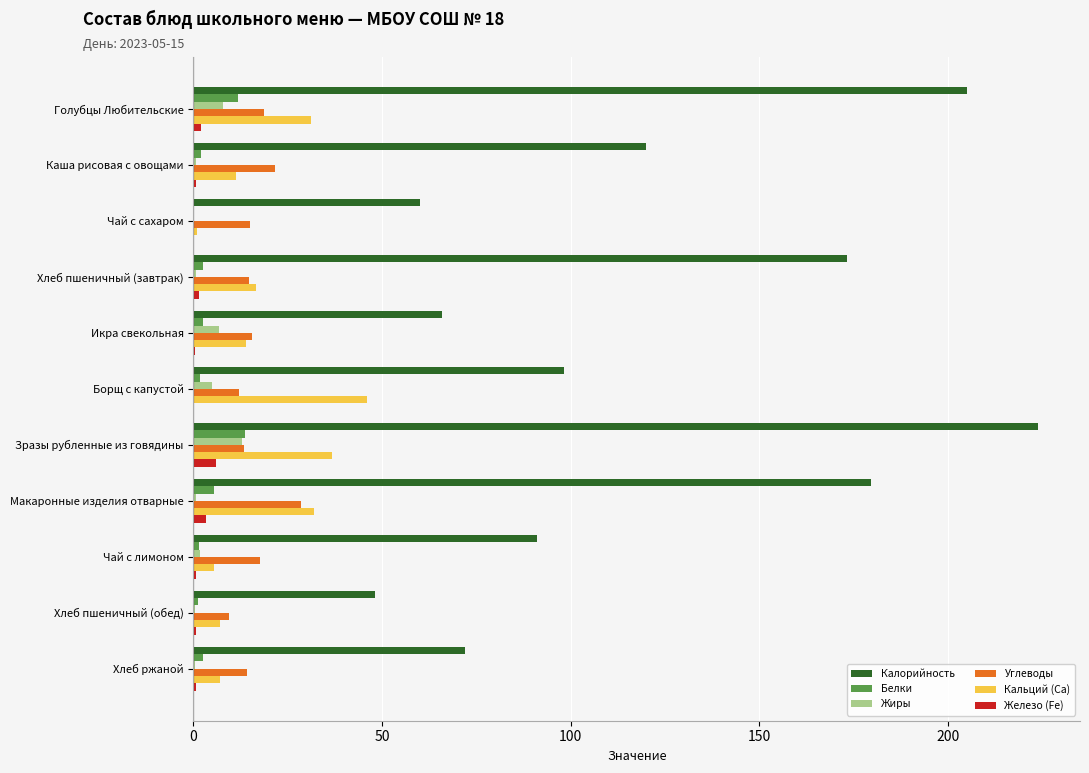

Is it true that Калорийность equals 91.0 at Чай с лимоном?

True